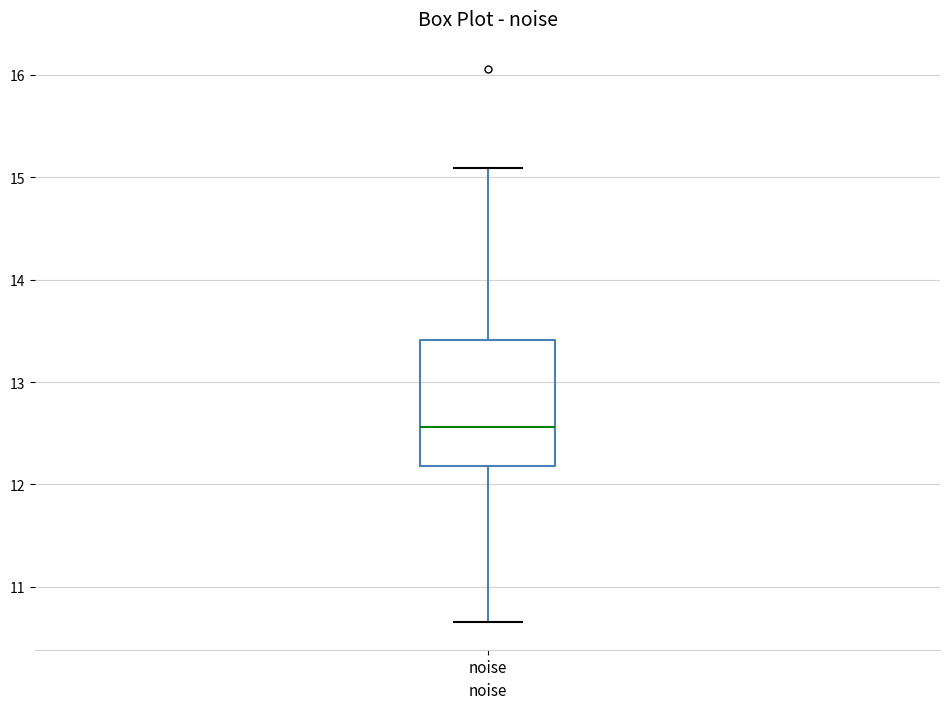

Read this box plot against the y-axis: the position of the median line, the range covered by the box, and the ends of both whiskers. The values are not printed on the chart, so give them approximately, as read against the axis.

median 12.6, box 12.2 to 13.4, whiskers 10.7 to 15.1